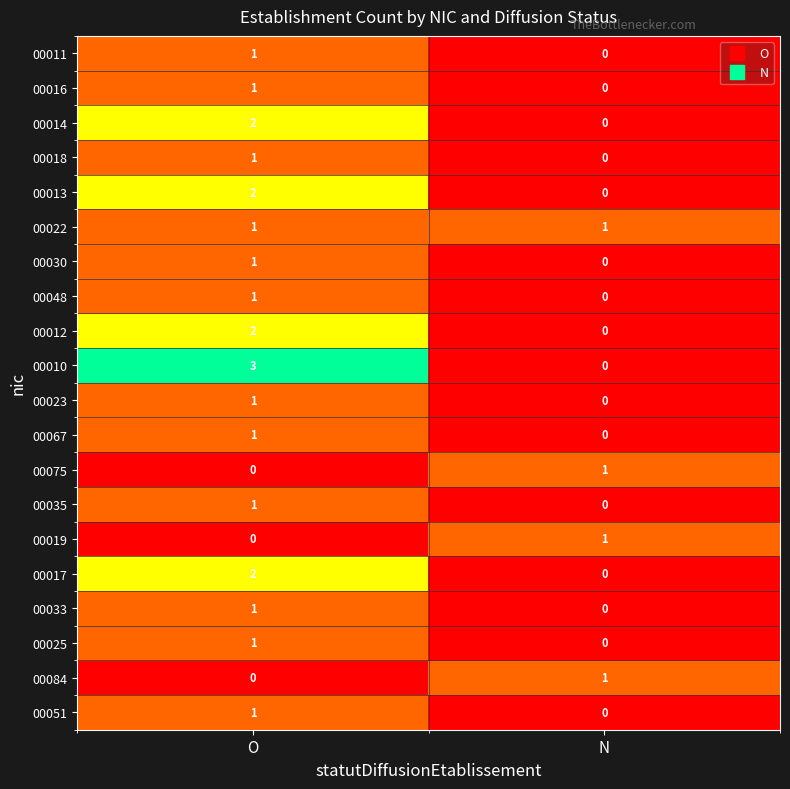

Which series changed the most between O and N?

00010